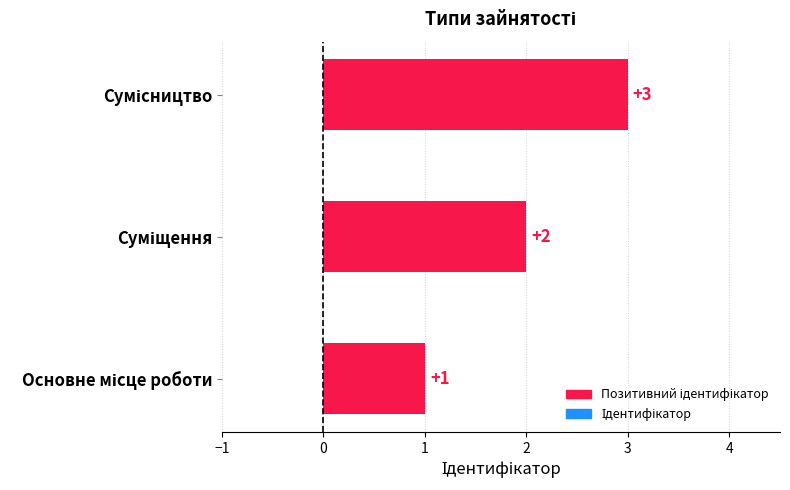

Count the values in the range 1 to 3.

3